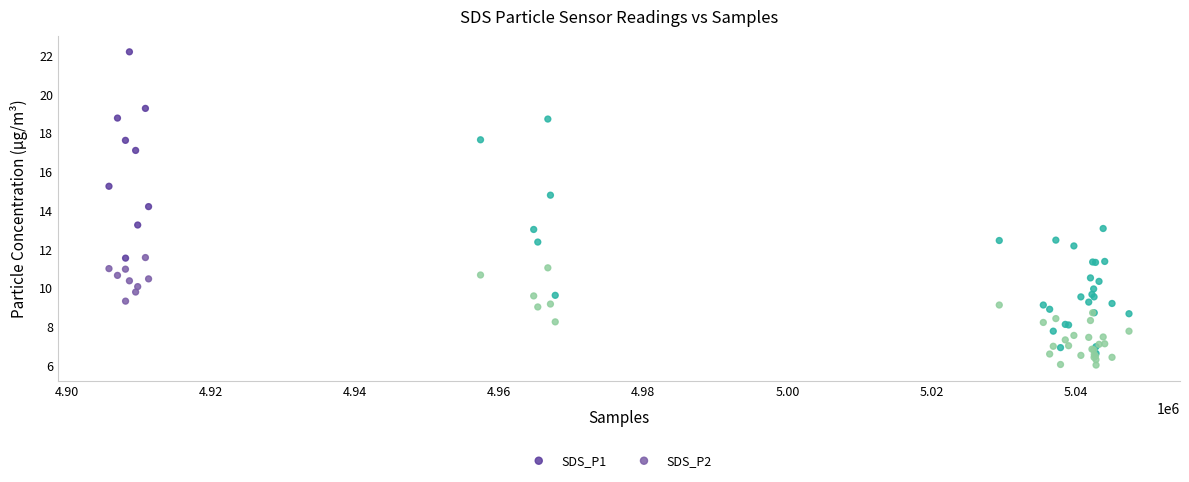

What are all the series names shown in the legend?

SDS_P1, SDS_P2